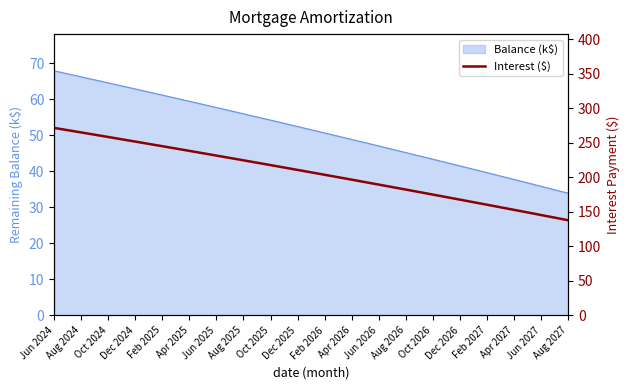

Reading left to right, what are all the values shown in this chart?

Jun 2024=271.8	Aug 2024=265.3	Oct 2024=258.7	Dec 2024=252.0	Feb 2025=245.3	Apr 2025=238.5	Jun 2025=231.7	Aug 2025=224.8	Oct 2025=217.9	Dec 2025=210.9	Feb 2026=203.9	Apr 2026=196.8	Jun 2026=189.7	Aug 2026=182.4	Oct 2026=175.2	Dec 2026=167.9	Feb 2027=160.5	Apr 2027=153.1	Jun 2027=145.6	Aug 2027=138.0